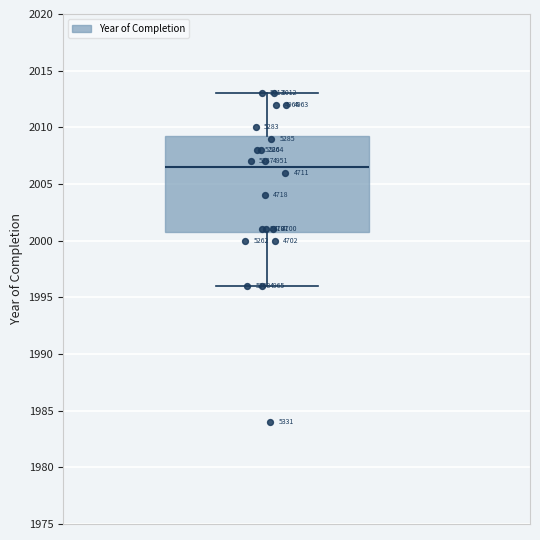

Where does the median line of the box sit on the y-axis? The values are not printed on the chart, so give them approximately, as read against the axis.

2006.5